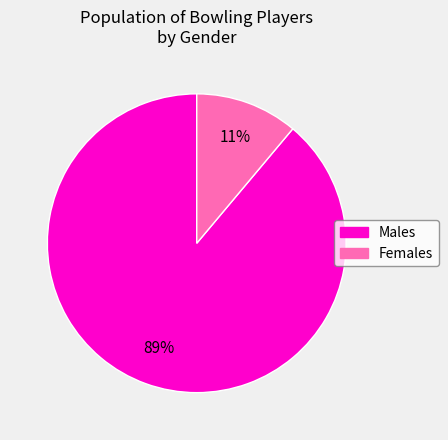

Is there any slice that represents more than half of the pie?

Yes